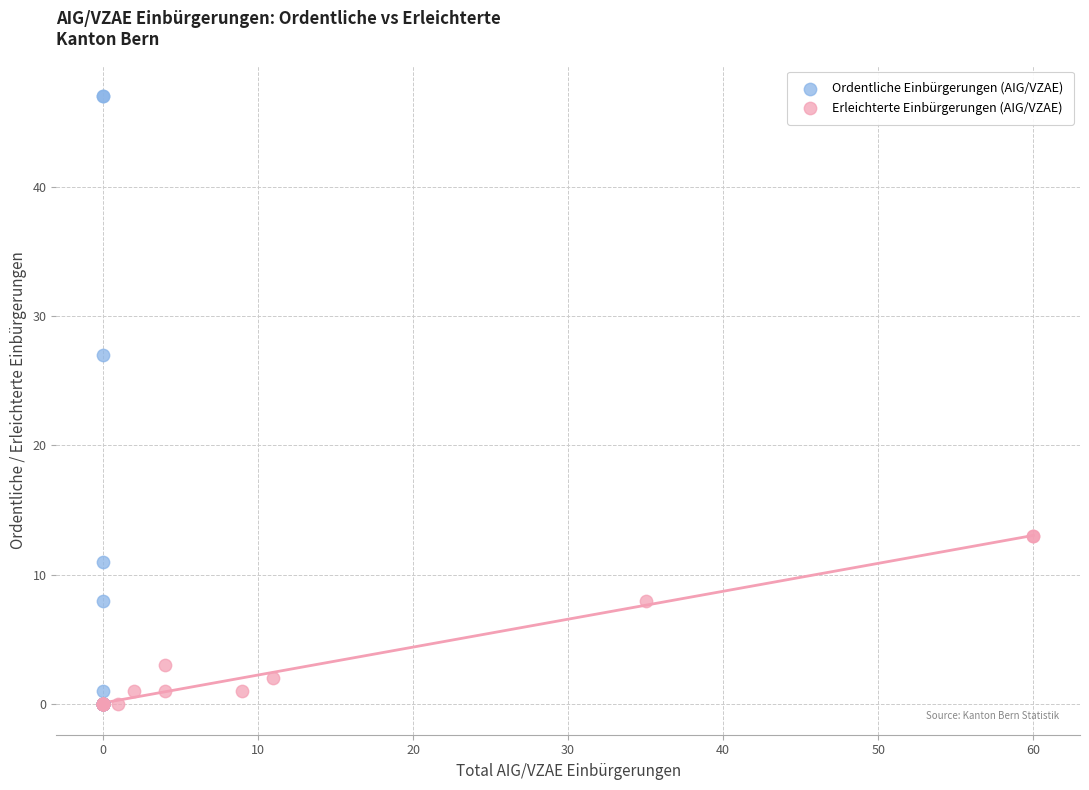

Which series reaches the maximum Y coordinate?

Ordentliche Einbürgerungen (AIG/VZAE)